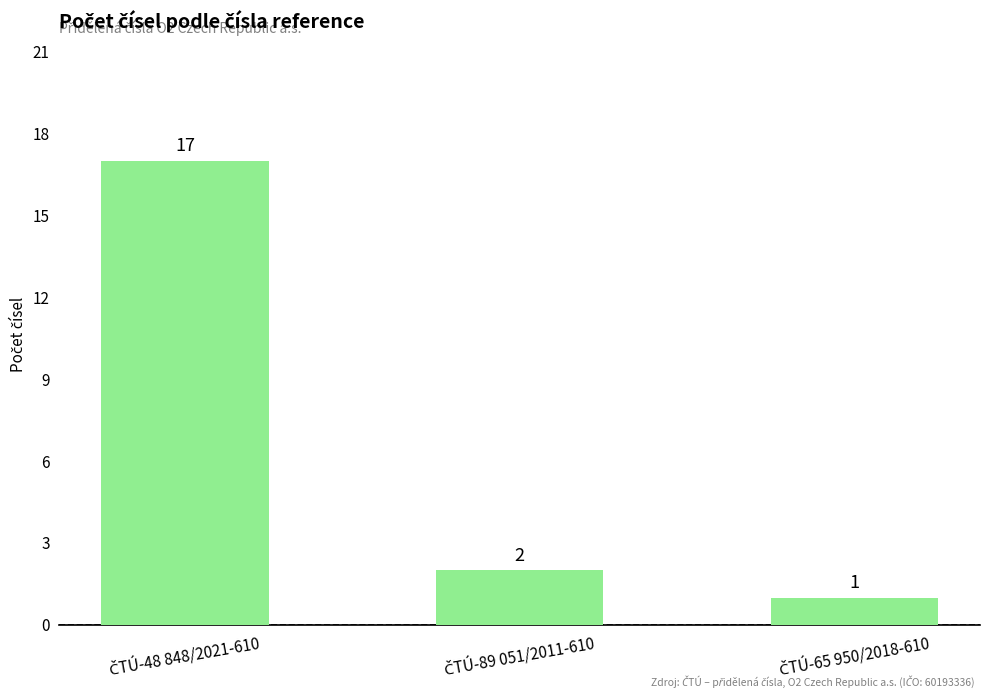

What is the average value?

7